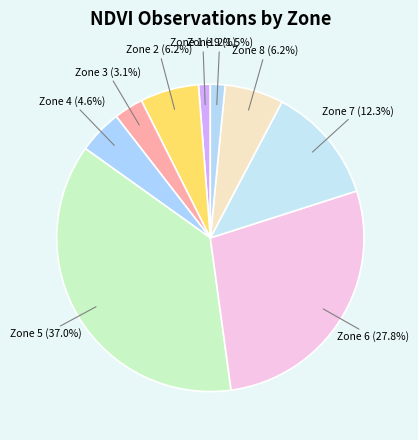

How many segments does this pie chart have?

9